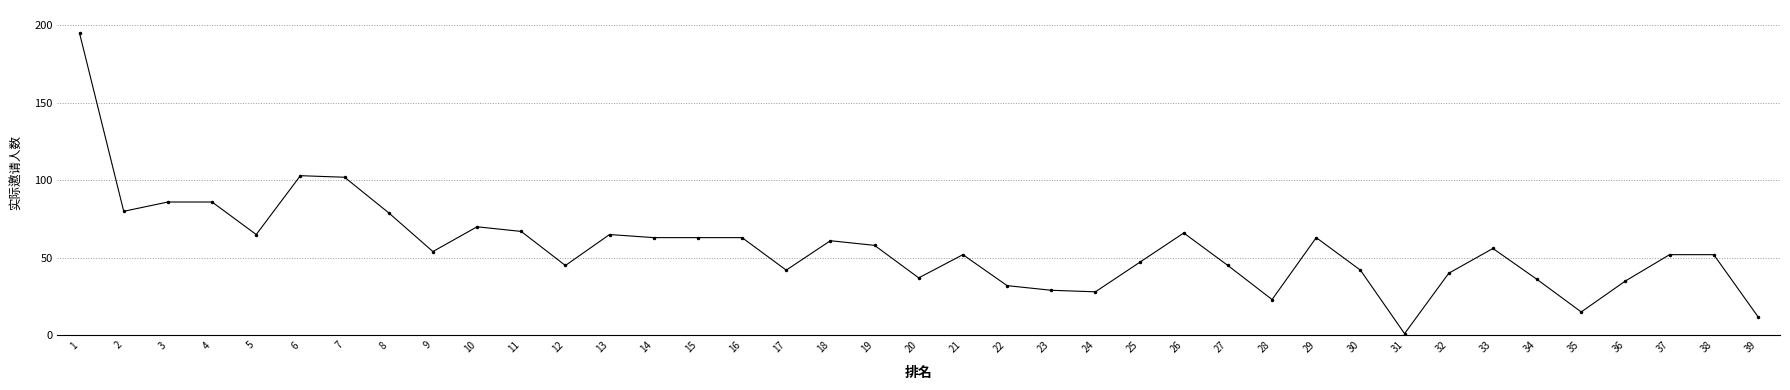

Where is the first local minimum?

2